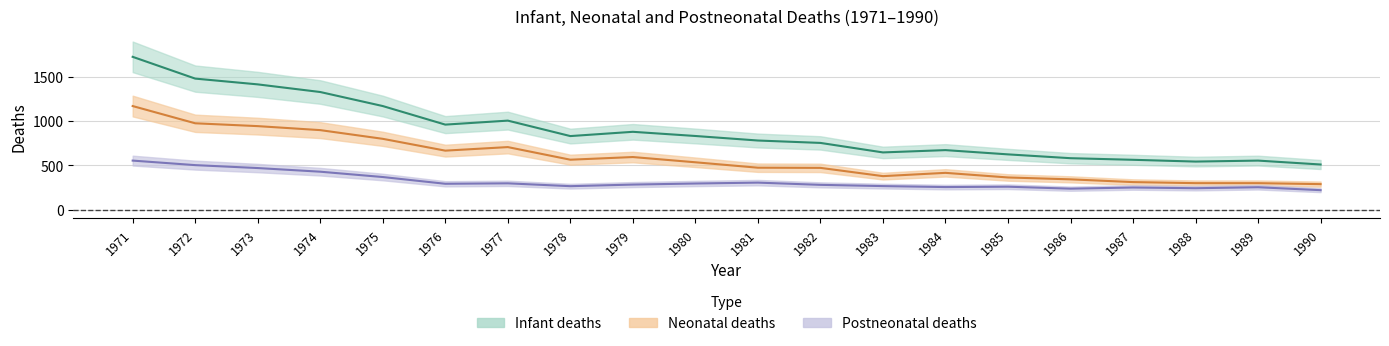

Is it true that Infant deaths equals 1565 at 1977?

False